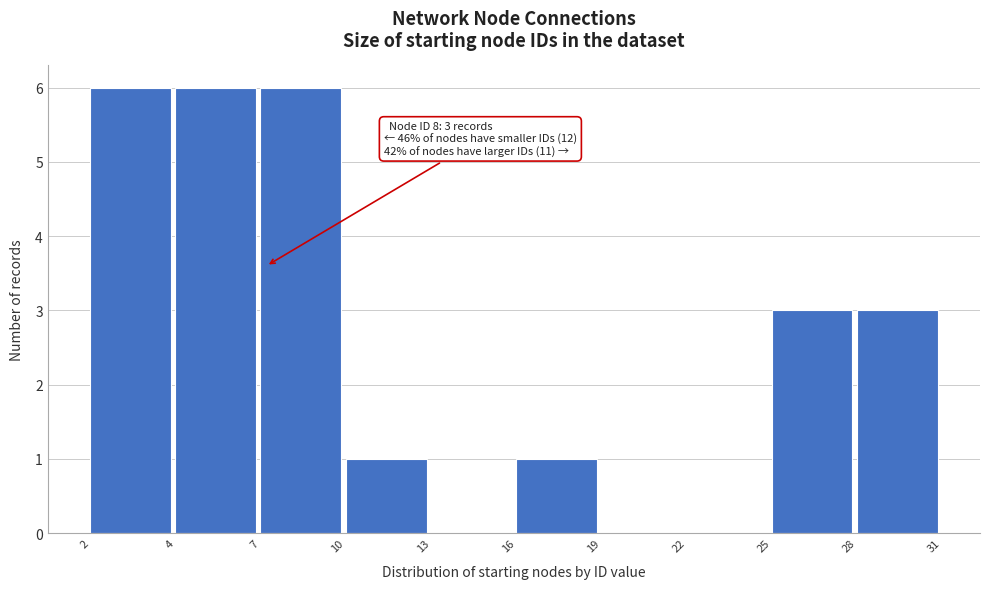

Reading left to right, transcribe all the data shown in this chart.

2=6	4=6	7=6	10=1	13=0	16=1	19=0	22=0	25=3	28=3